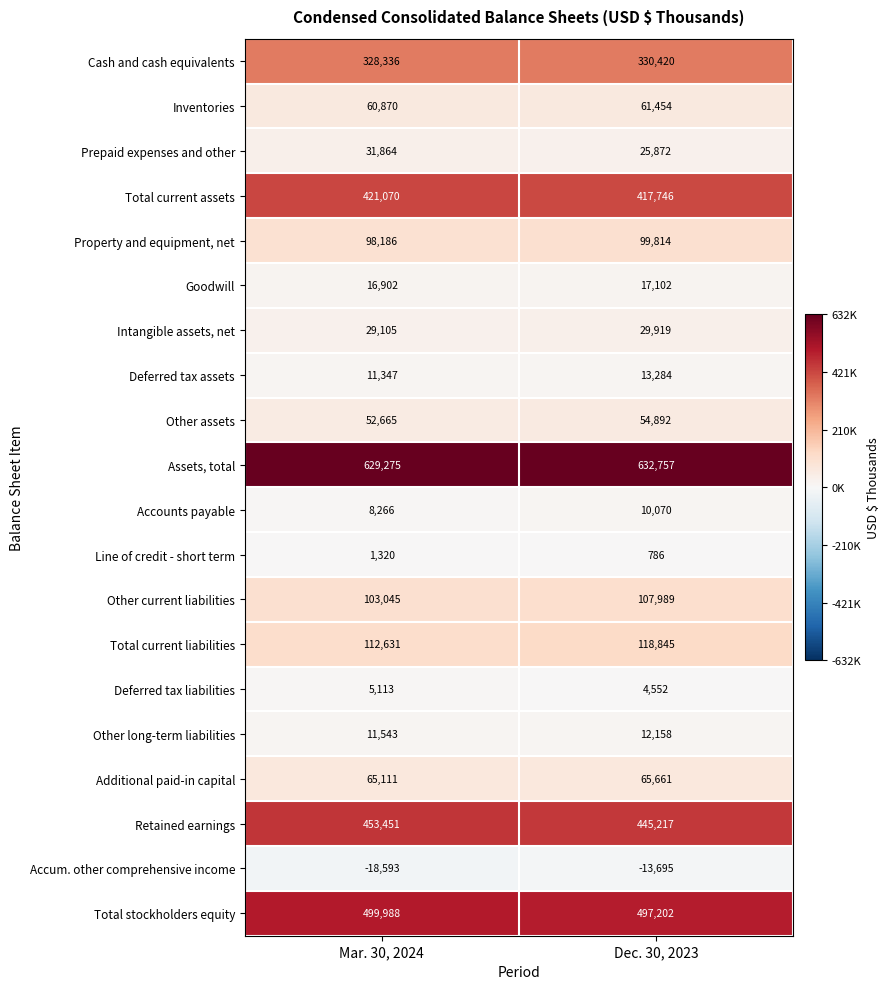

Which category has the highest value across all series?

Dec. 30, 2023